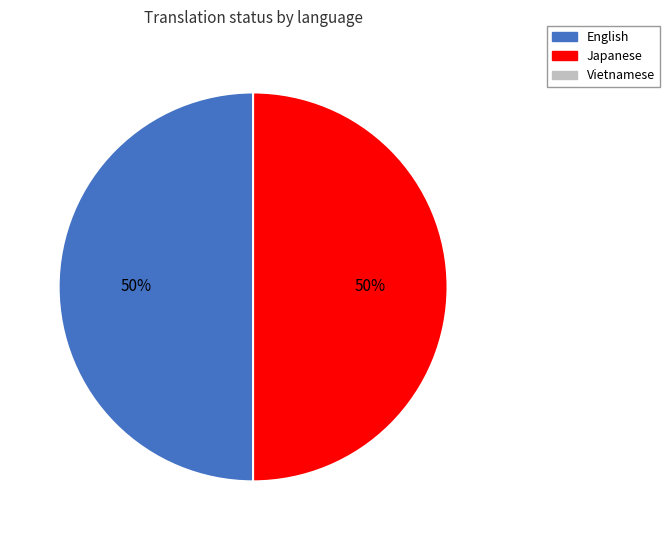

To the nearest percent, what is the average slice percentage?

50%